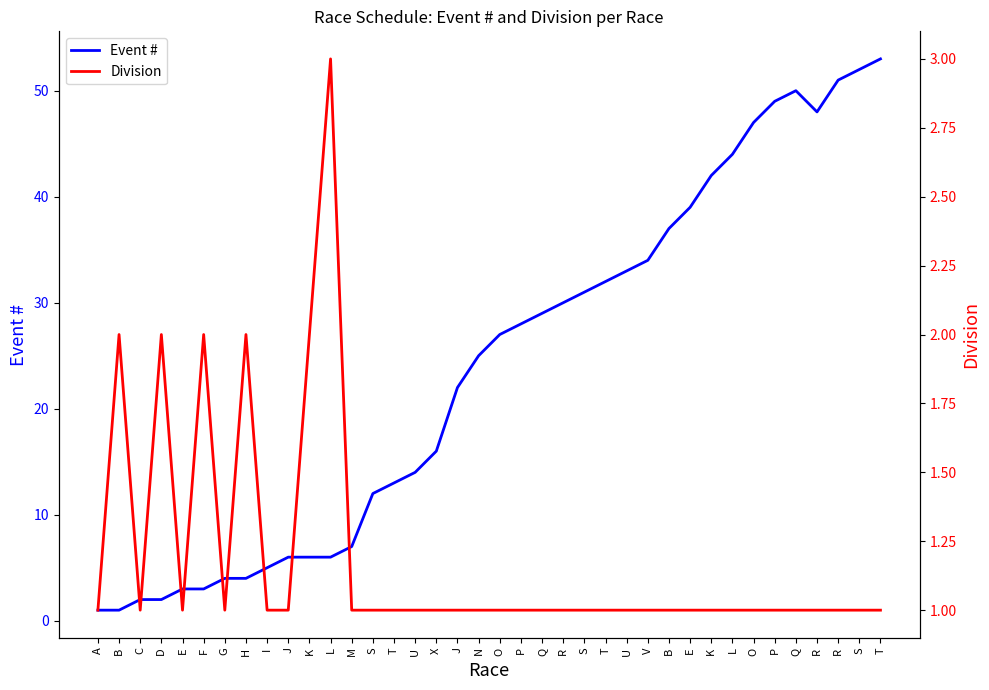

What is the label of the 31st point from the right?

H